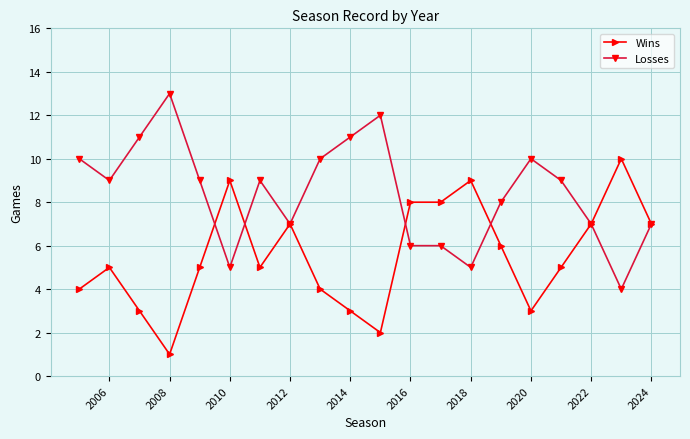

Is it true that Wins equals 6 at 2018?

False